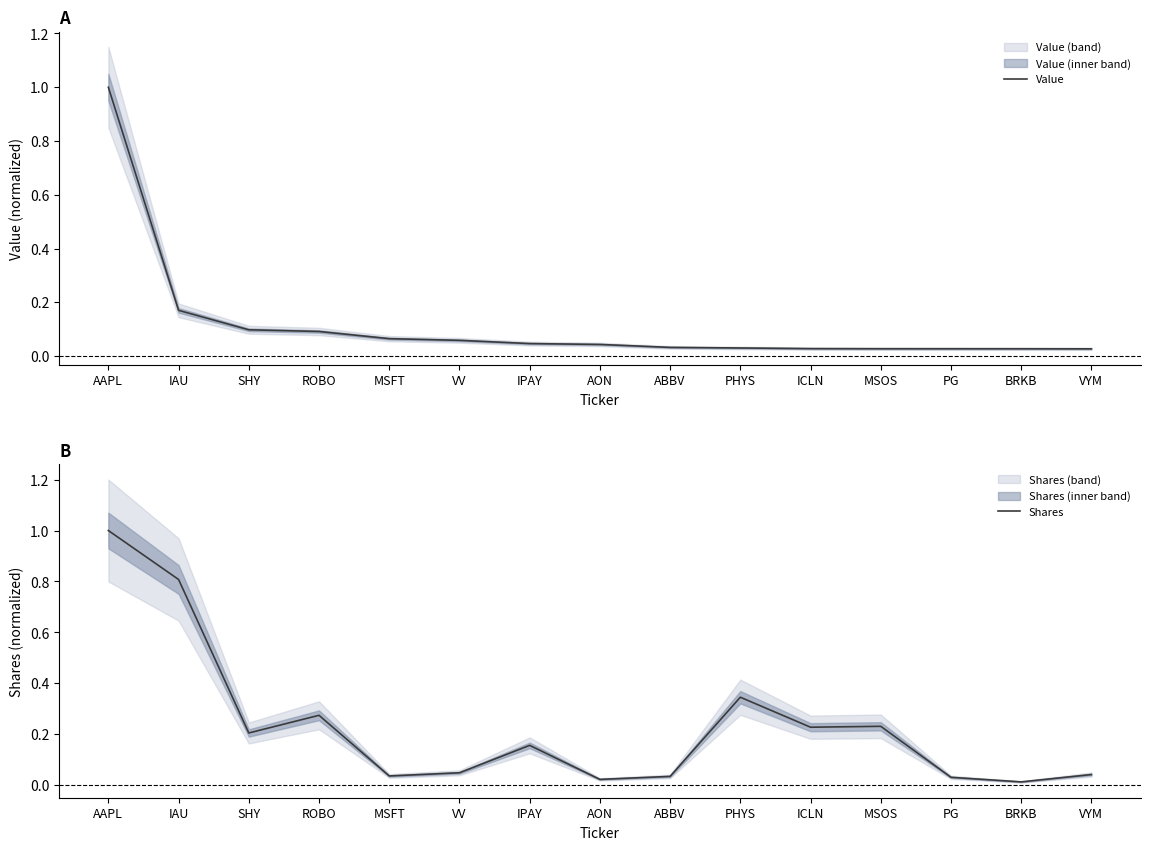

Rank the categories by Shares value from highest to lowest.

AAPL, IAU, PHYS, ROBO, MSOS, ICLN, SHY, IPAY, VV, VYM, MSFT, ABBV, PG, AON, BRKB